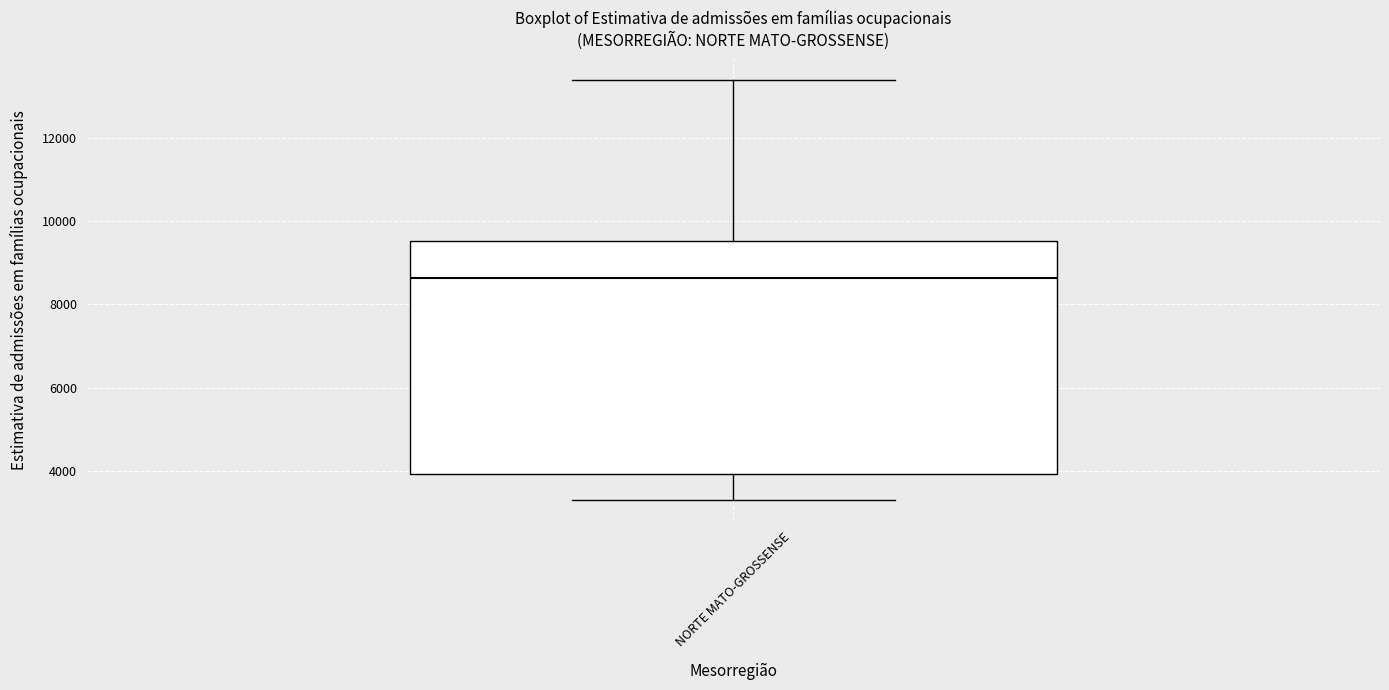

Read this box plot against the y-axis: the position of the median line, the range covered by the box, and the ends of both whiskers. The values are not printed on the chart, so give them approximately, as read against the axis.

median 8600, box 4000 to 9600, whiskers 3400 to 13400